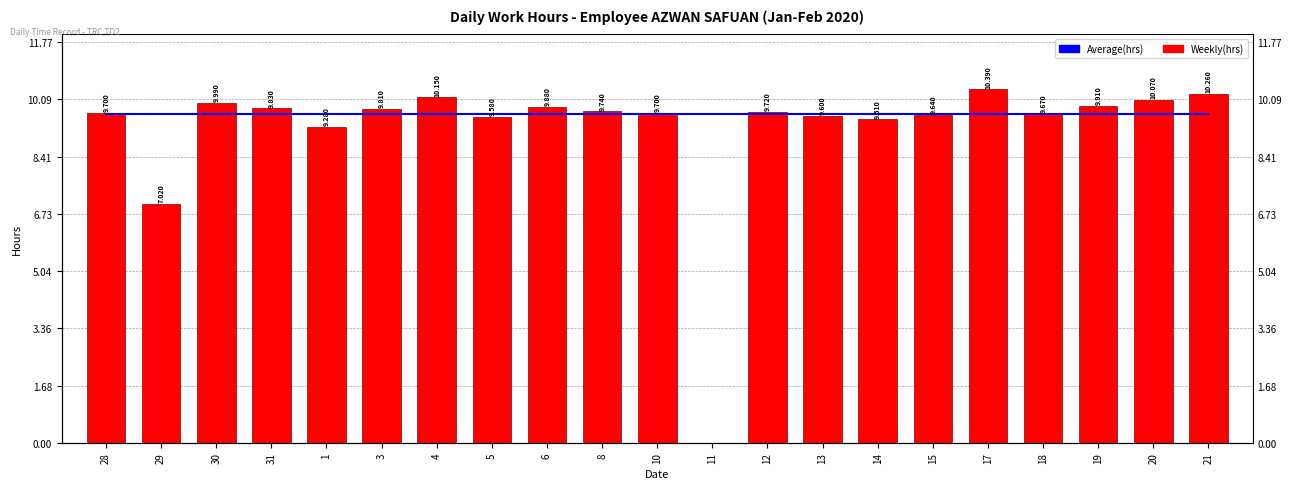

What is the sum of all Weekly(hrs) values?

193.4